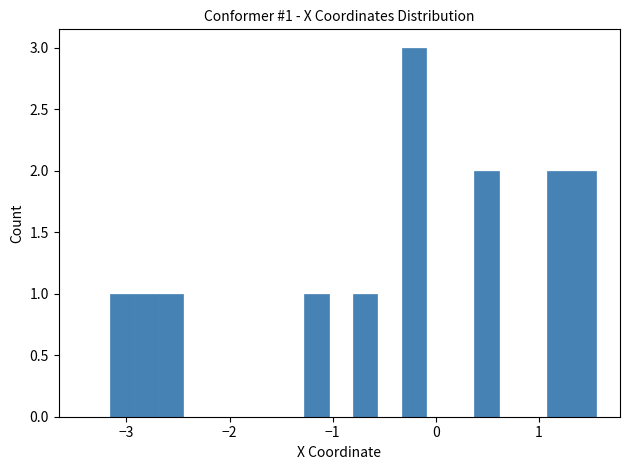

Around what value on the x-axis is the tallest bar? Give the approximate position of its centre, as read against the axis.

-0.2